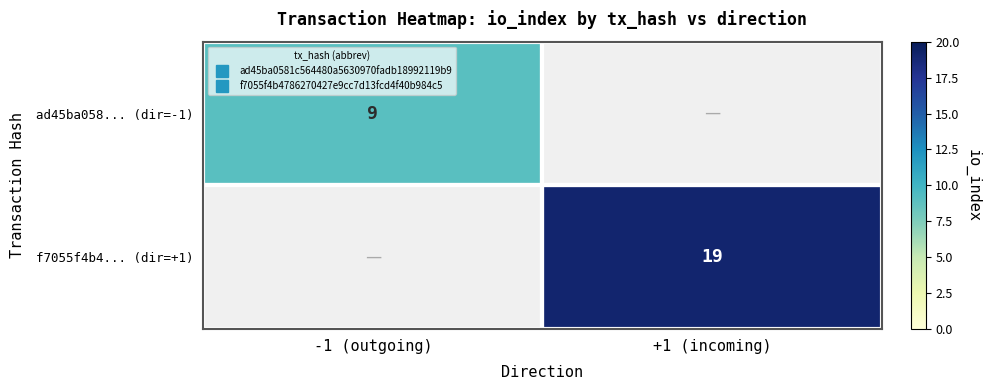

The f7055f4b4... (dir=+1) series shows 19.0 at +1 (incoming). True or false?

True